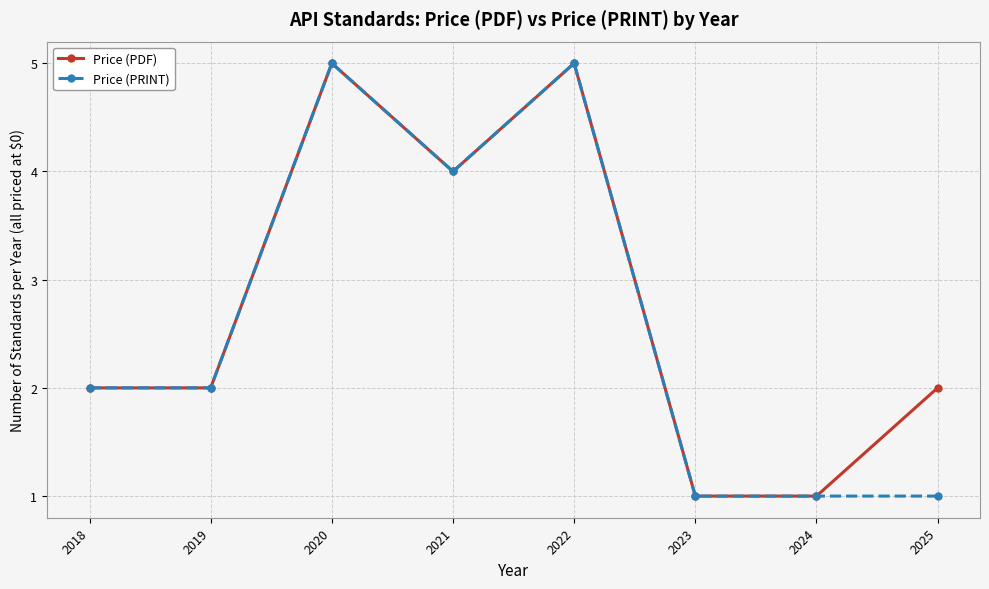

Which series changed the most between 2023 and 2025?

Price (PDF)